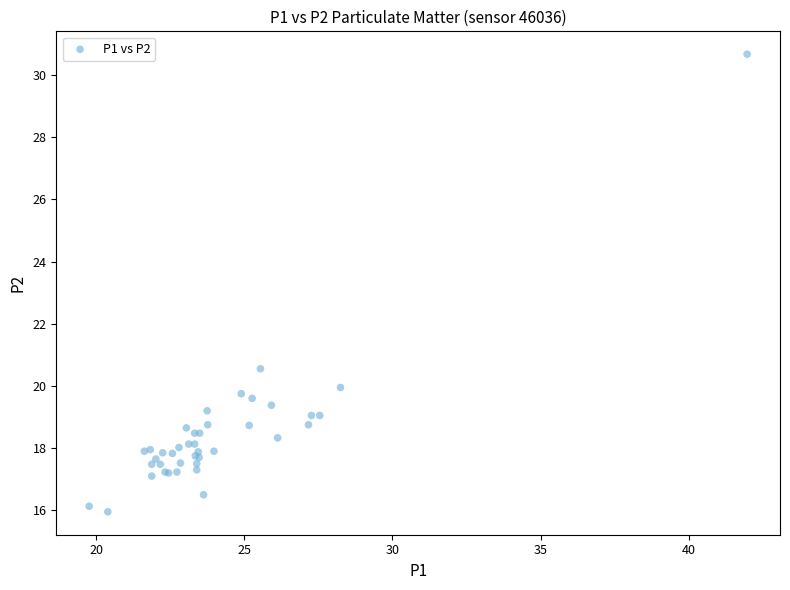

What Y value in the scatter plot is closest to 23?

20.6